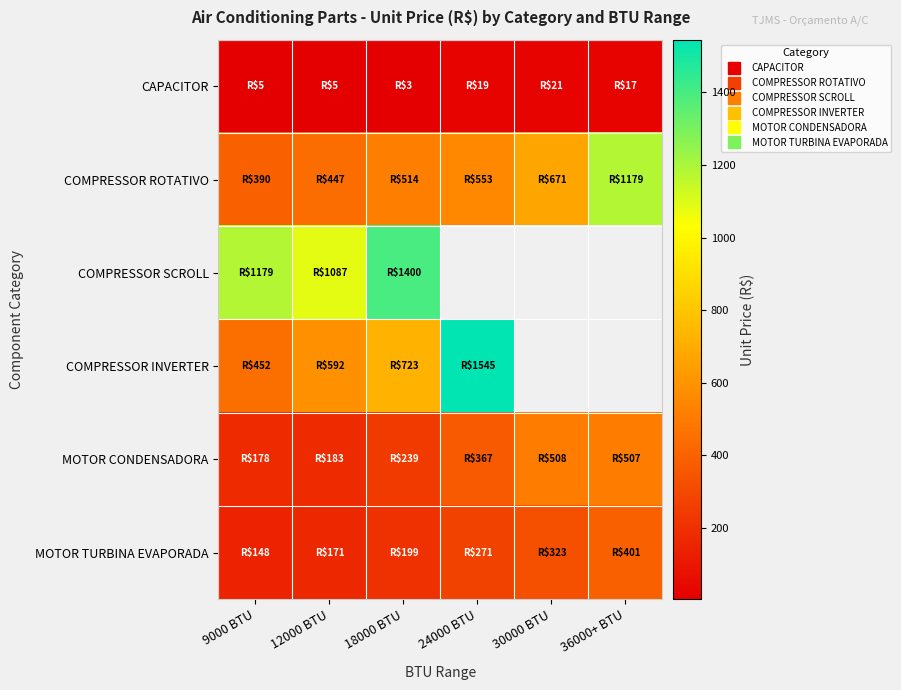

Is it true that MOTOR TURBINA EVAPORADA equals 147.8 at 9000 BTU?

True